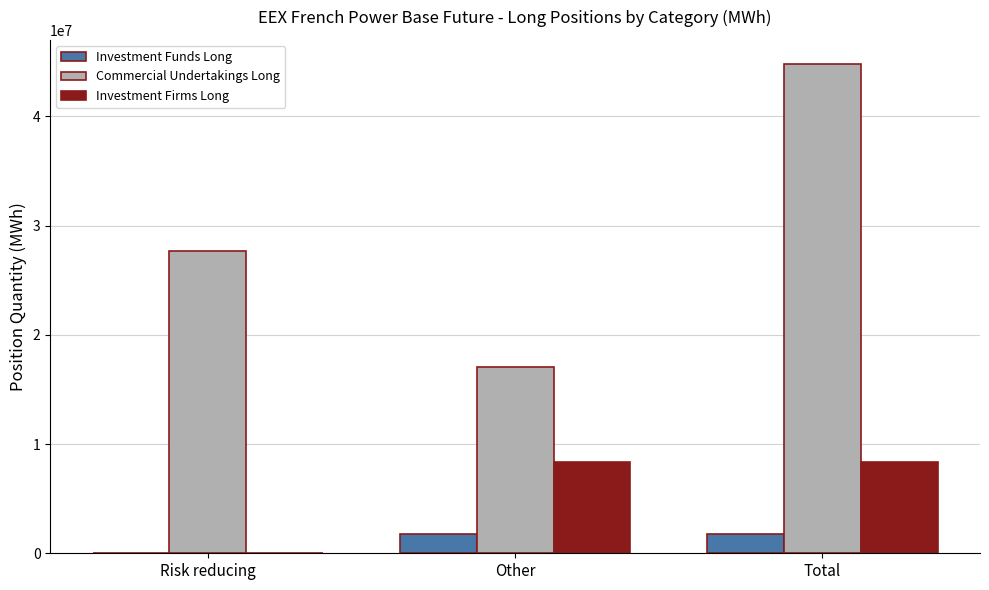

Count the number of data series in this chart.

3